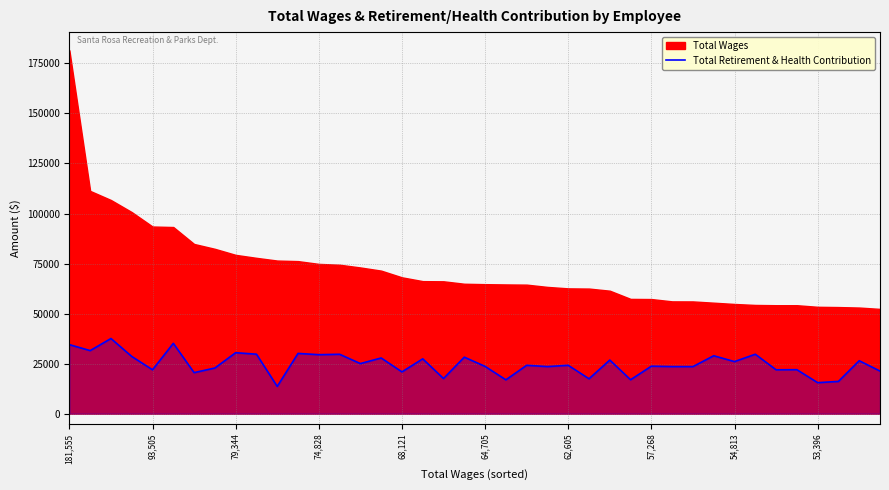

What is the minimum value for Total Retirement & Health Contribution?

13610